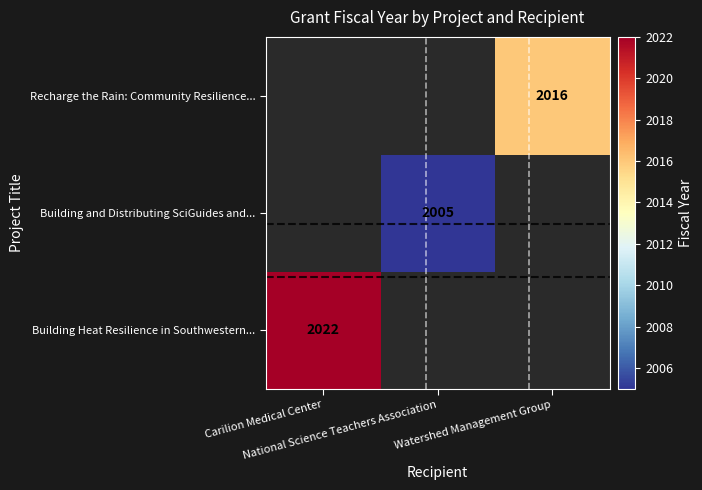

How many positive values does the Building Heat Resilience in Southwestern... series have?

1